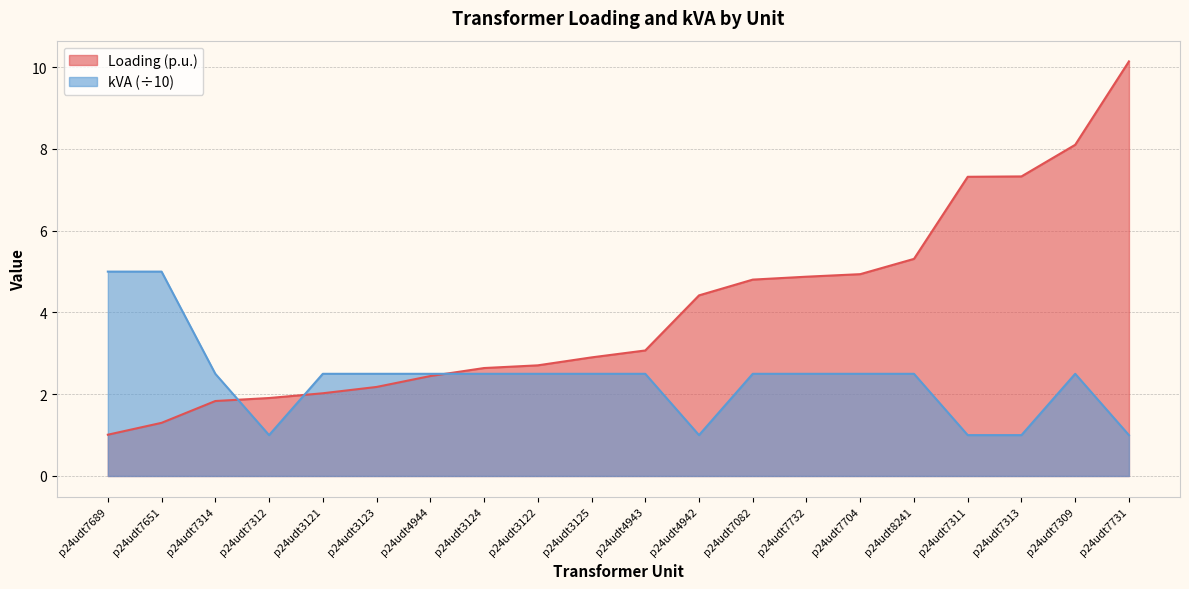

What is the total value across all series at p24udt3123?

4.7